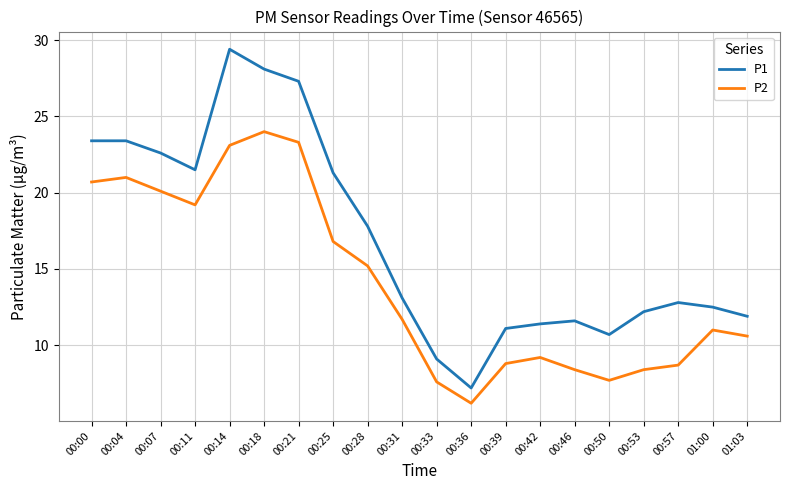

The P1 series shows 39.1 at 00:00. True or false?

False